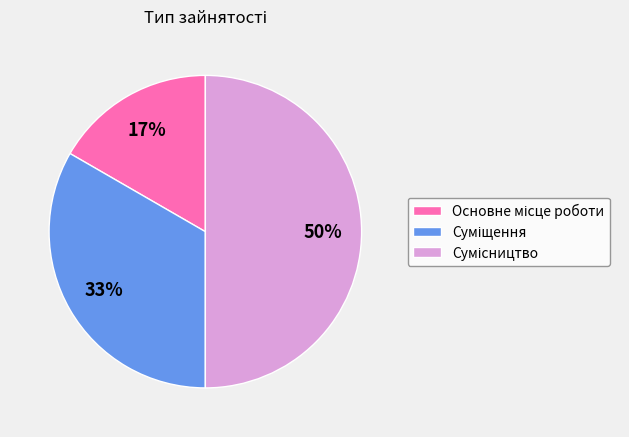

To the nearest percent, what is the difference between the largest and smallest slice percentages?

33%